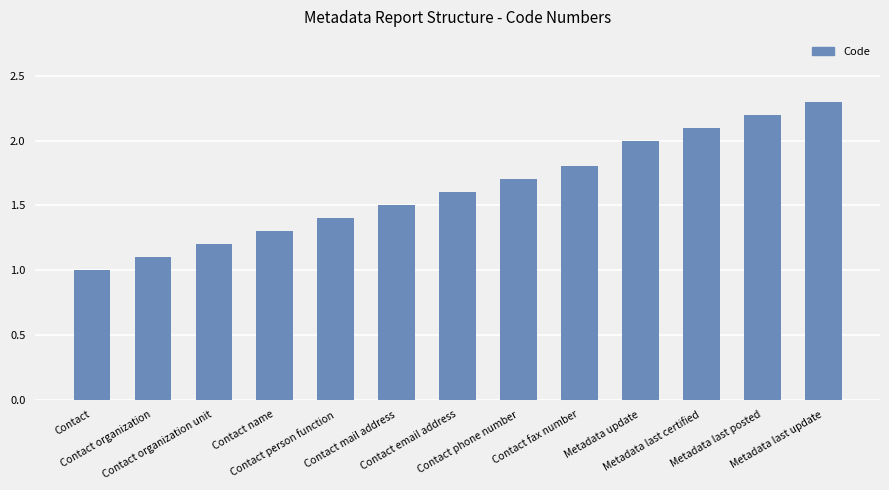

What is the difference between the maximum and second lowest values?

1.2